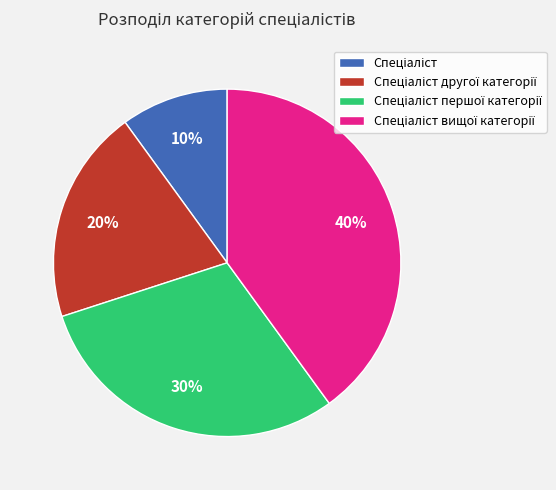

Is there any slice that represents more than half of the pie?

No